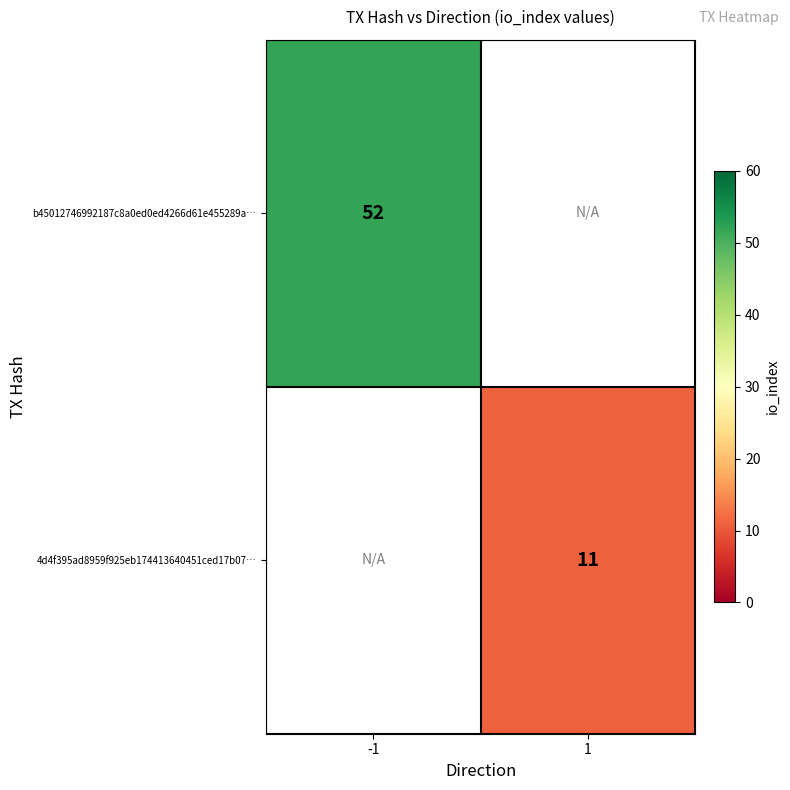

Is it true that 4d4f395ad8959f925eb174413640451ced17b07… equals 11 at 1?

True